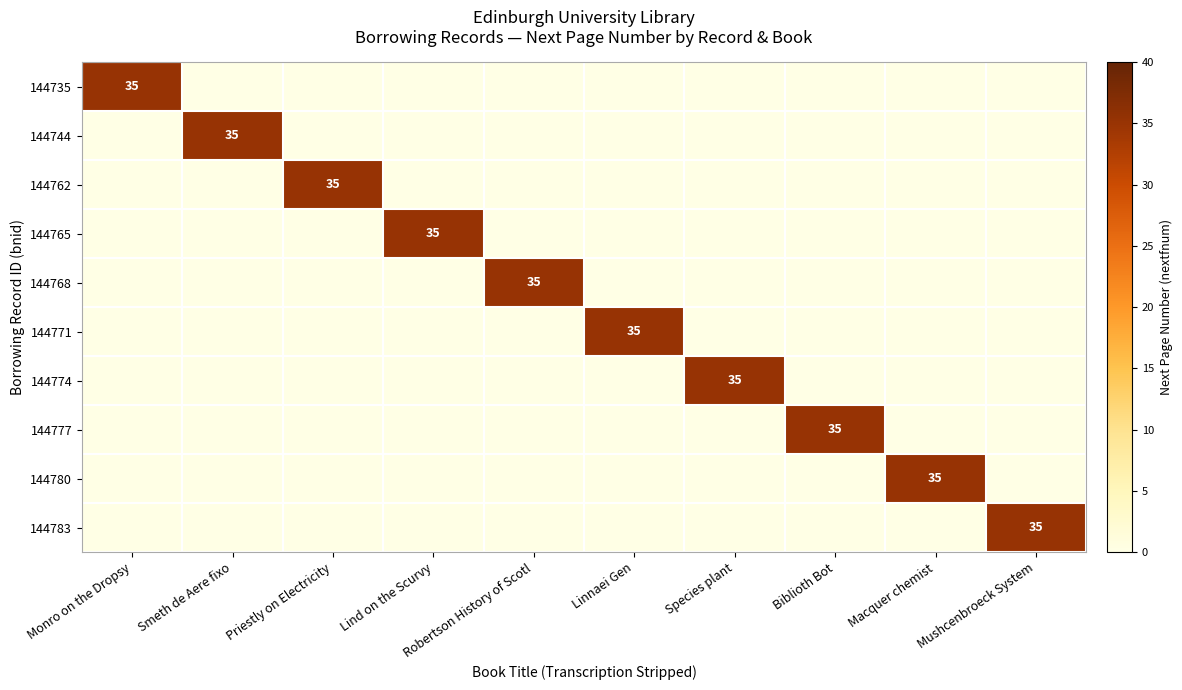

True or false: 144780 has a value of 35 at Macquer chemist.

True